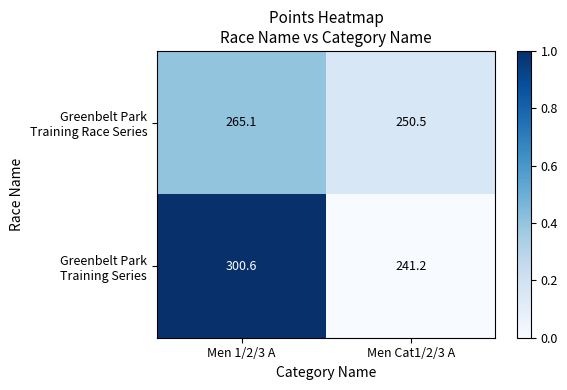

What is the greatest value displayed?

300.6